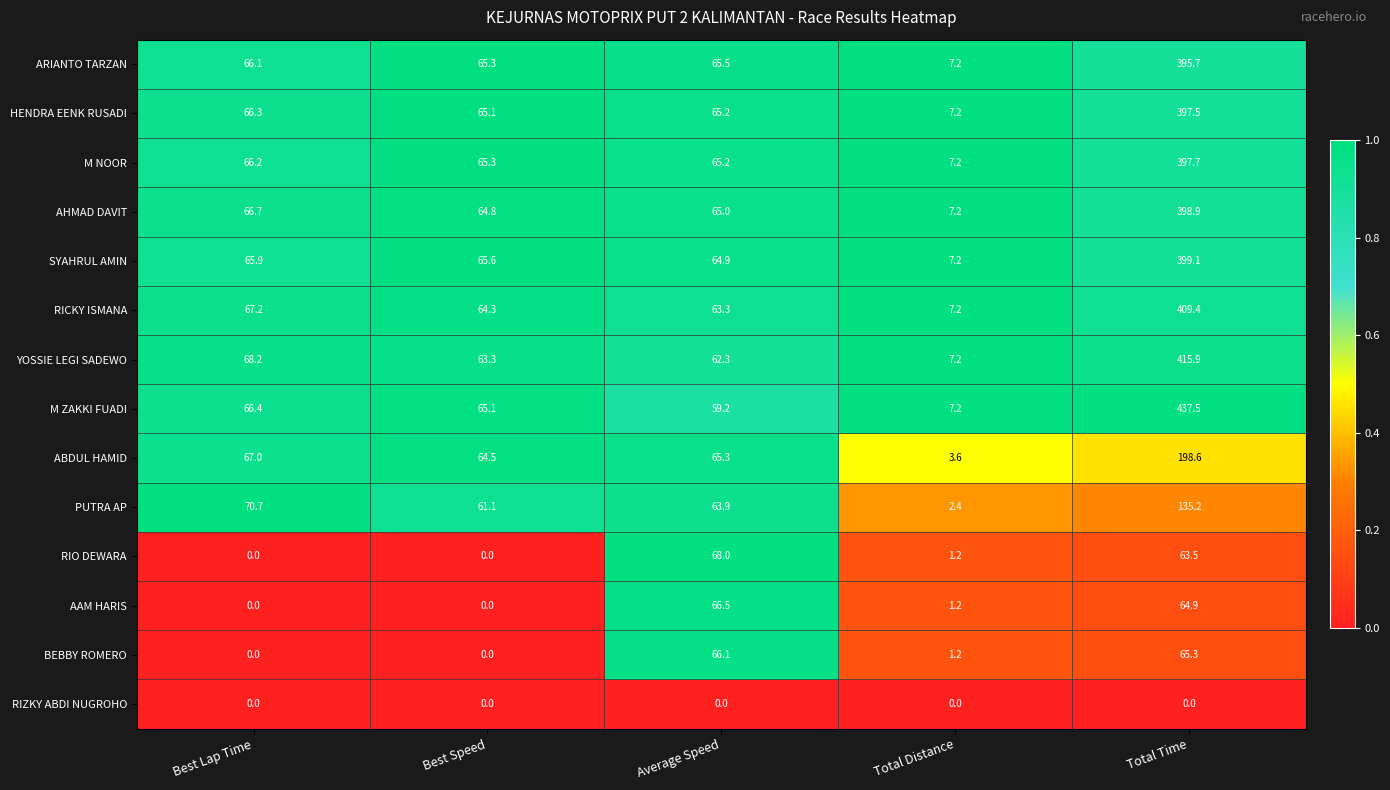

Which series changed the most between Total Distance and Total Time?

M ZAKKI FUADI